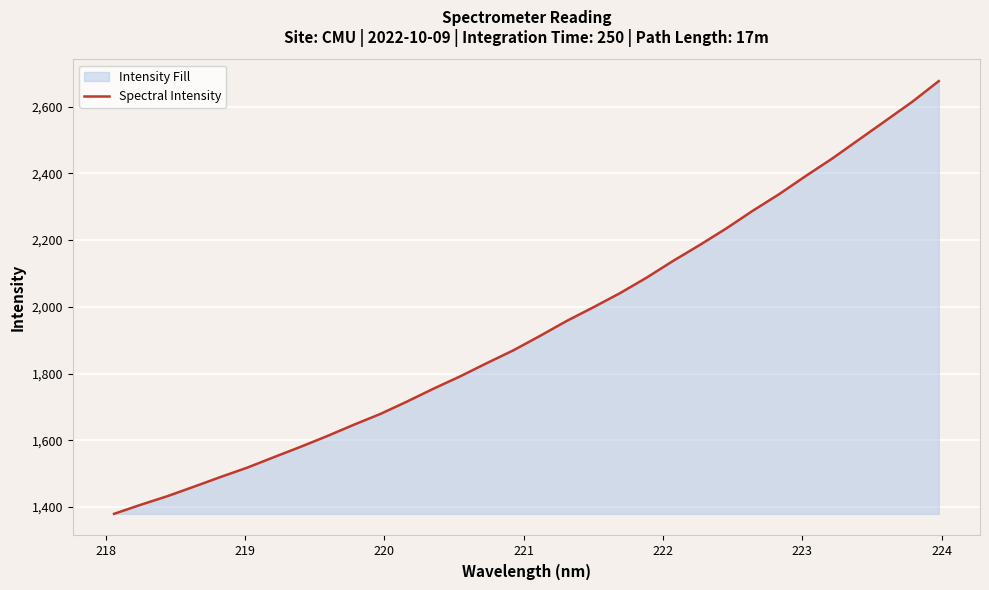

What is the greatest value displayed?

2676.1